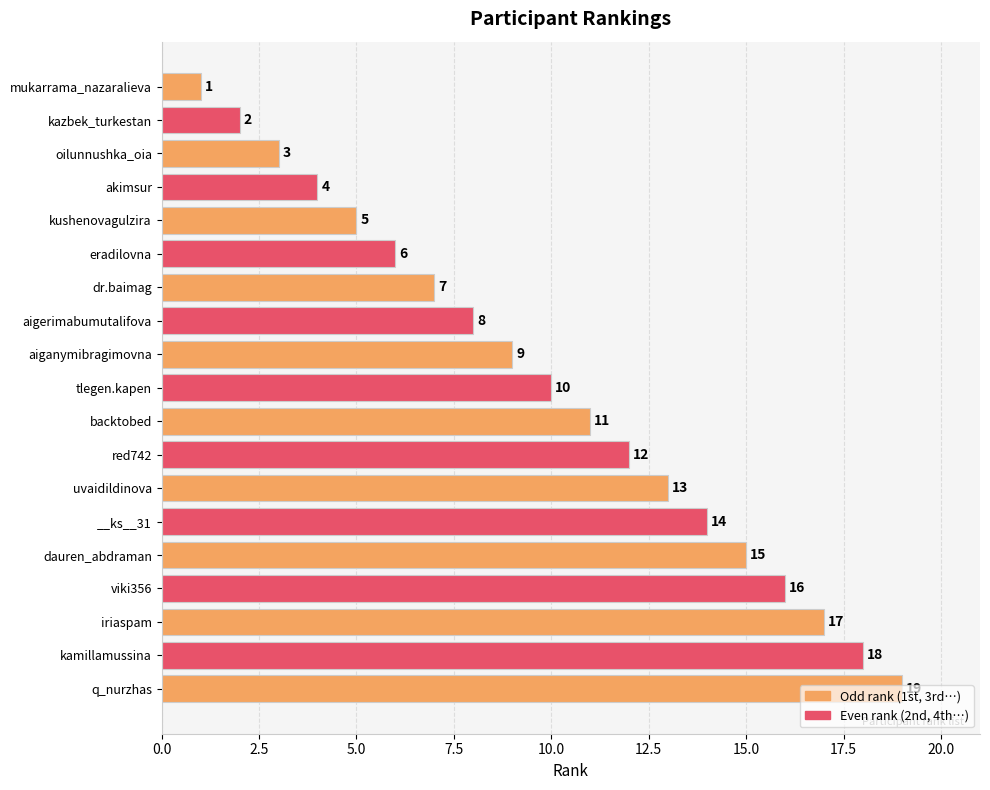

How many values are below 10?

9